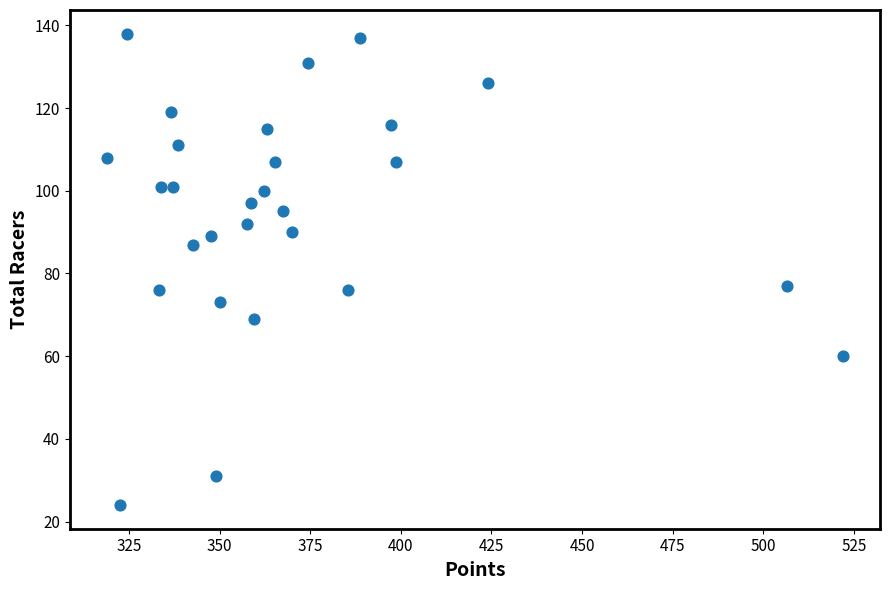

What is the range of Y values (max minus min)?

114